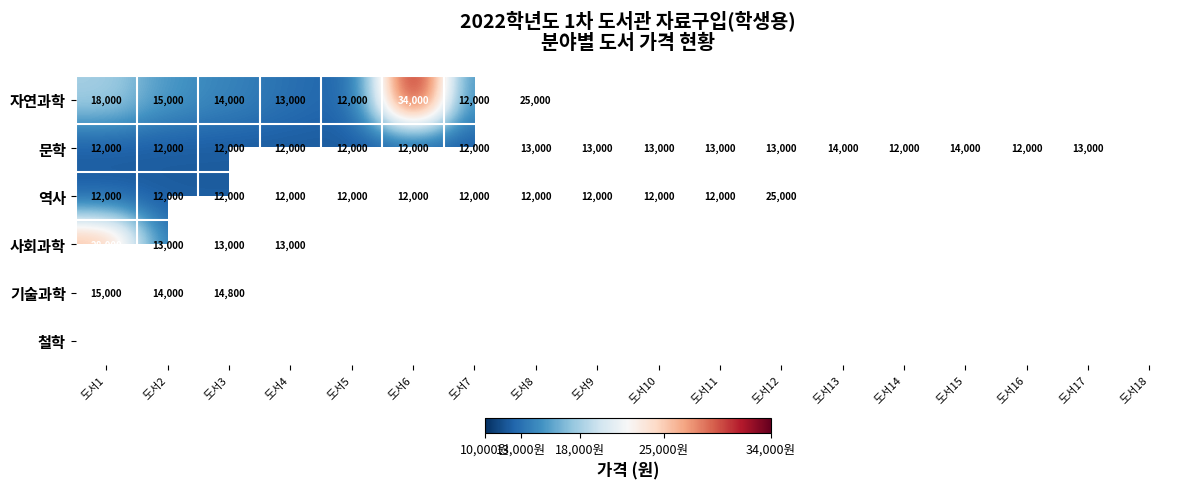

Which category has the lowest value across all series?

도서18